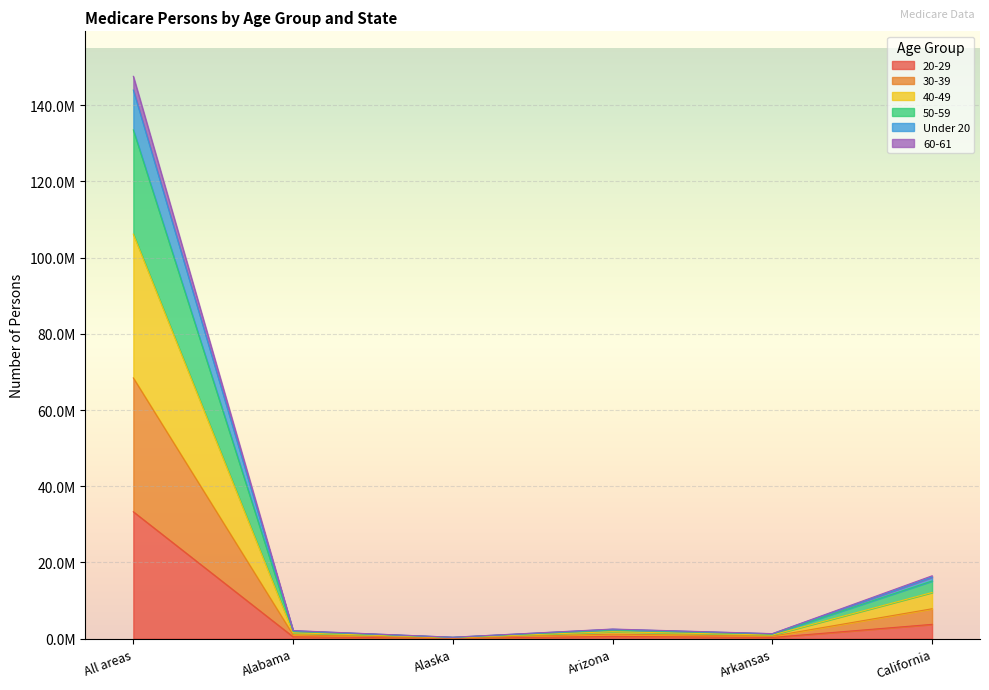

At which category does 50-59 reach its first local valley?

Alaska